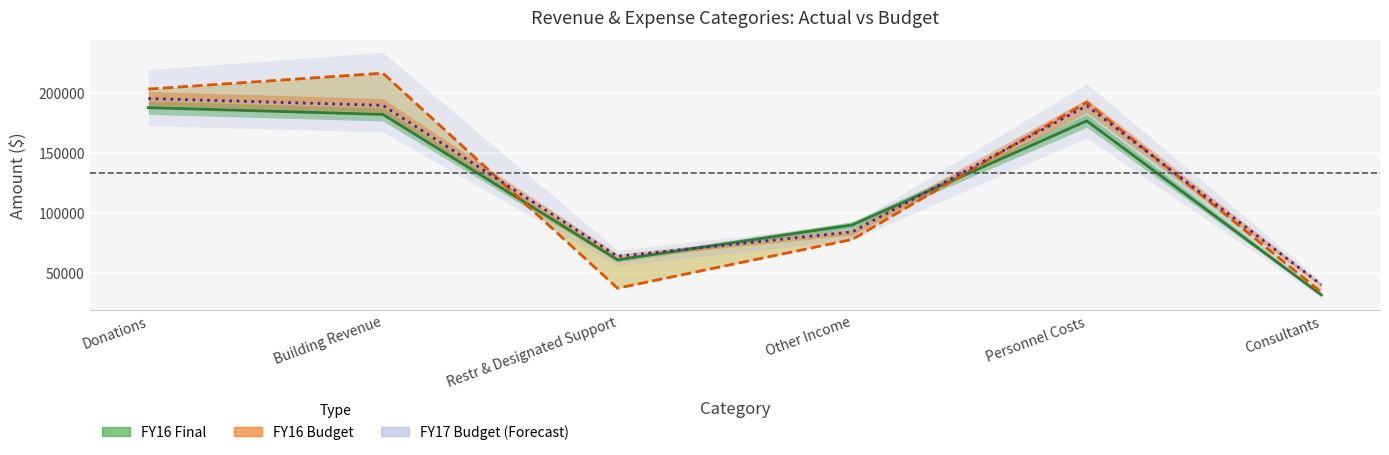

How many lines are shown in the chart?

3